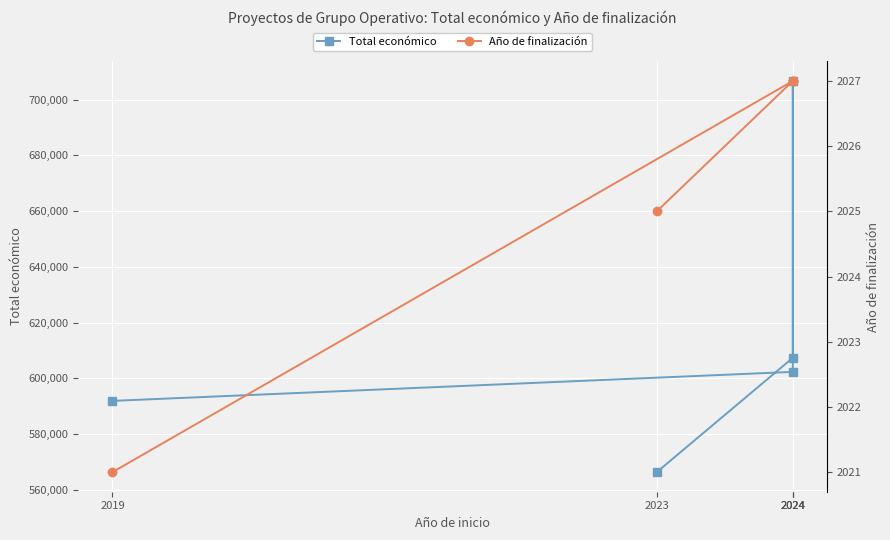

At which category is the sum across all series the highest?

2024